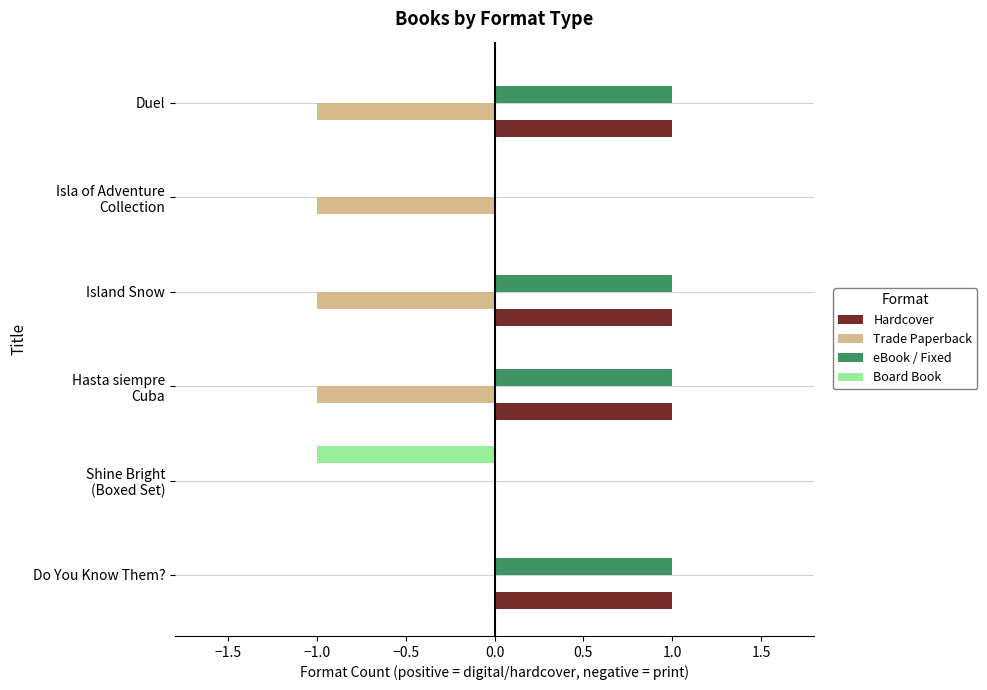

True or false: Hardcover has a value of 1 at Duel.

True